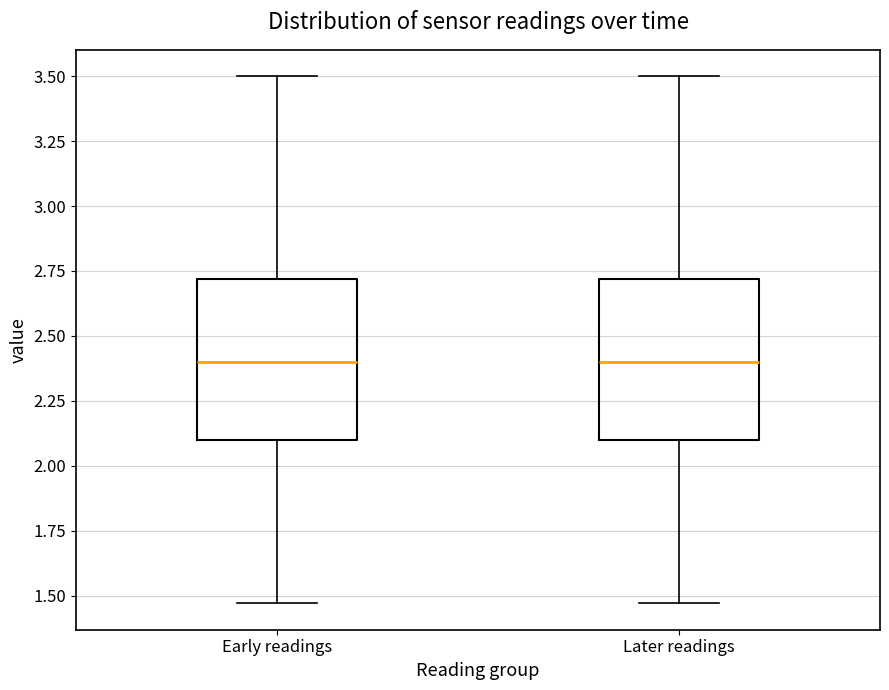

Reading left to right, transcribe this box plot: for each box, give where its median line is, the range the box spans, and where its two whiskers end, as read against the y-axis. The values are not printed on the chart, so give them approximately, as read against the axis.

Early readings: median 2.40, box 2.10 to 2.70, whiskers 1.45 to 3.50
Later readings: median 2.40, box 2.10 to 2.70, whiskers 1.45 to 3.50